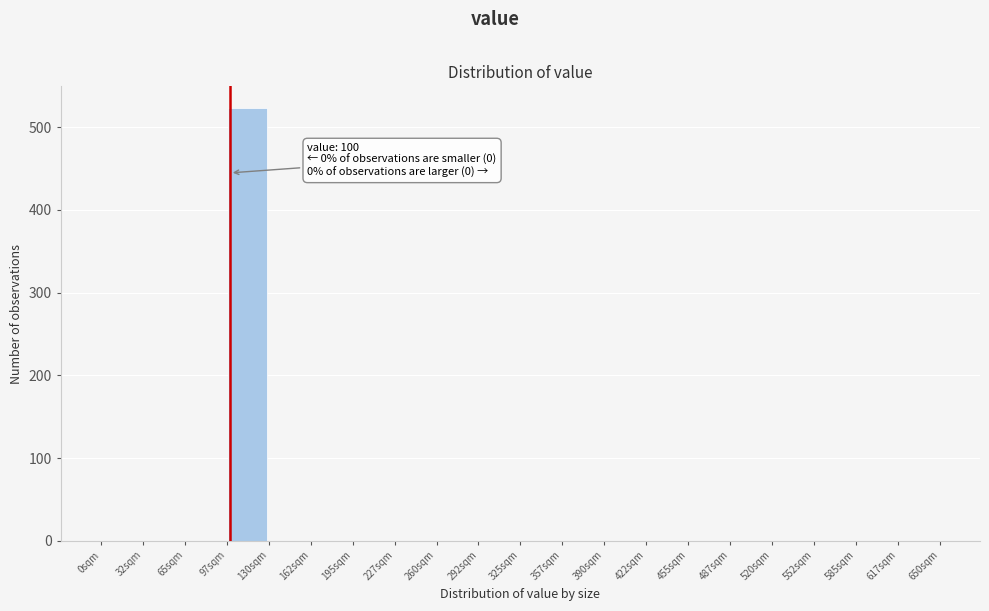

Which range on the x-axis has the tallest bar?

97.5 to 130.0